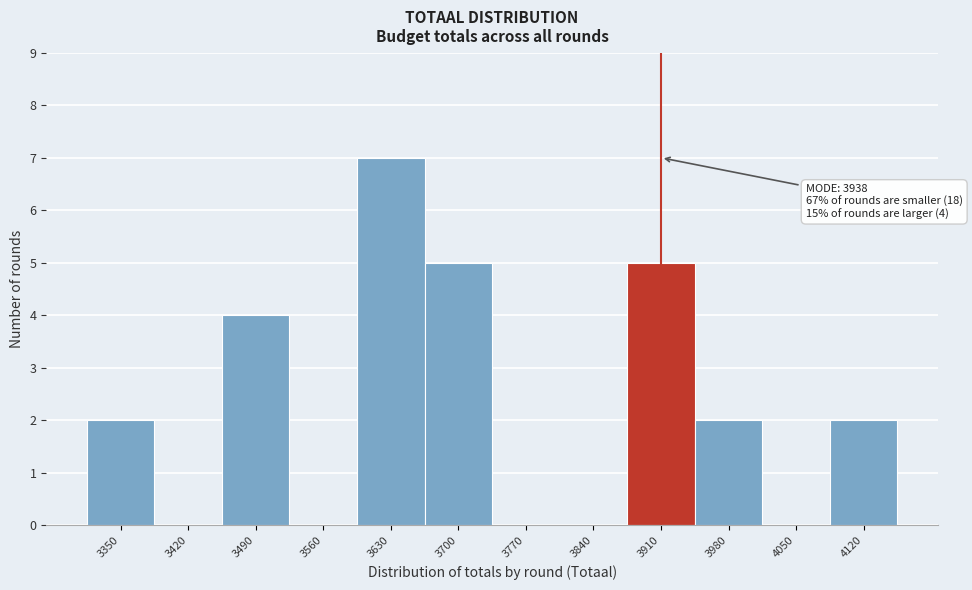

Reading left to right, list all the values displayed in this chart.

3350=2	3420=0	3490=4	3560=0	3630=7	3700=5	3770=0	3840=0	3910=5	3980=2	4050=0	4120=2